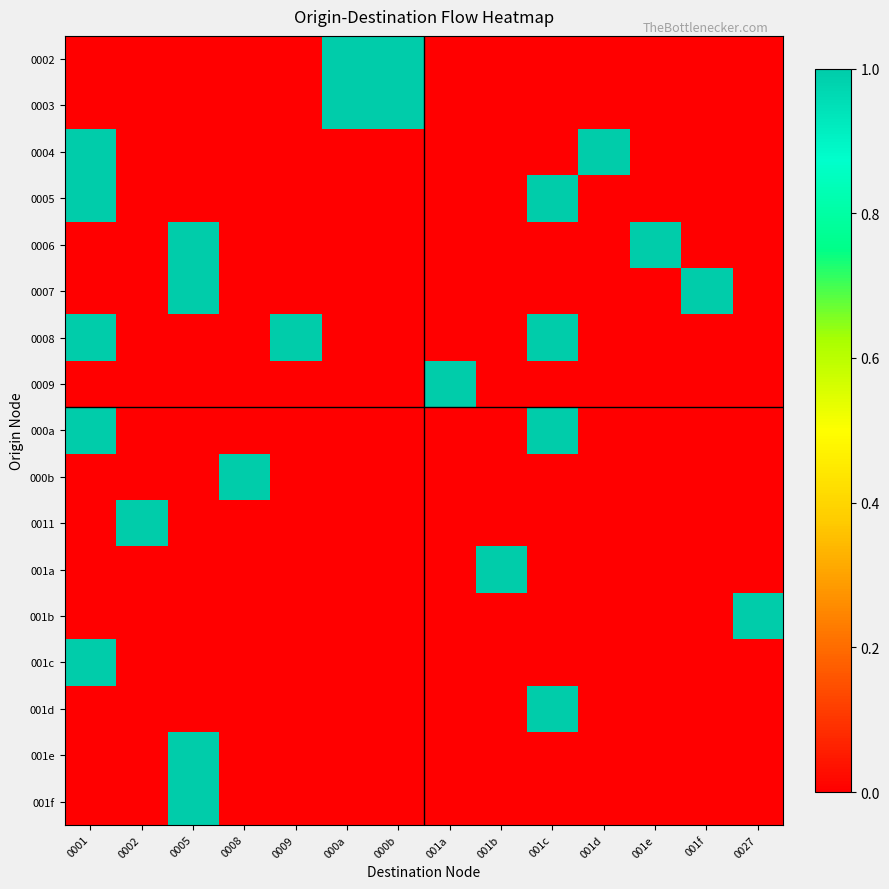

Reading left to right, what are all the values shown in this chart?

0002: 0001=0	0002=0	0005=0	0008=0	0009=0	000a=1	000b=1	001a=0	001b=0	001c=0	001d=0	001e=0	001f=0	0027=0
0003: 0001=0	0002=0	0005=0	0008=0	0009=0	000a=1	000b=1	001a=0	001b=0	001c=0	001d=0	001e=0	001f=0	0027=0
0004: 0001=1	0002=0	0005=0	0008=0	0009=0	000a=0	000b=0	001a=0	001b=0	001c=0	001d=1	001e=0	001f=0	0027=0
0005: 0001=1	0002=0	0005=0	0008=0	0009=0	000a=0	000b=0	001a=0	001b=0	001c=1	001d=0	001e=0	001f=0	0027=0
0006: 0001=0	0002=0	0005=1	0008=0	0009=0	000a=0	000b=0	001a=0	001b=0	001c=0	001d=0	001e=1	001f=0	0027=0
0007: 0001=0	0002=0	0005=1	0008=0	0009=0	000a=0	000b=0	001a=0	001b=0	001c=0	001d=0	001e=0	001f=1	0027=0
0008: 0001=1	0002=0	0005=0	0008=0	0009=1	000a=0	000b=0	001a=0	001b=0	001c=1	001d=0	001e=0	001f=0	0027=0
0009: 0001=0	0002=0	0005=0	0008=0	0009=0	000a=0	000b=0	001a=1	001b=0	001c=0	001d=0	001e=0	001f=0	0027=0
000a: 0001=1	0002=0	0005=0	0008=0	0009=0	000a=0	000b=0	001a=0	001b=0	001c=1	001d=0	001e=0	001f=0	0027=0
000b: 0001=0	0002=0	0005=0	0008=1	0009=0	000a=0	000b=0	001a=0	001b=0	001c=0	001d=0	001e=0	001f=0	0027=0
0011: 0001=0	0002=1	0005=0	0008=0	0009=0	000a=0	000b=0	001a=0	001b=0	001c=0	001d=0	001e=0	001f=0	0027=0
001a: 0001=0	0002=0	0005=0	0008=0	0009=0	000a=0	000b=0	001a=0	001b=1	001c=0	001d=0	001e=0	001f=0	0027=0
001b: 0001=0	0002=0	0005=0	0008=0	0009=0	000a=0	000b=0	001a=0	001b=0	001c=0	001d=0	001e=0	001f=0	0027=1
001c: 0001=1	0002=0	0005=0	0008=0	0009=0	000a=0	000b=0	001a=0	001b=0	001c=0	001d=0	001e=0	001f=0	0027=0
001d: 0001=0	0002=0	0005=0	0008=0	0009=0	000a=0	000b=0	001a=0	001b=0	001c=1	001d=0	001e=0	001f=0	0027=0
001e: 0001=0	0002=0	0005=1	0008=0	0009=0	000a=0	000b=0	001a=0	001b=0	001c=0	001d=0	001e=0	001f=0	0027=0
001f: 0001=0	0002=0	0005=1	0008=0	0009=0	000a=0	000b=0	001a=0	001b=0	001c=0	001d=0	001e=0	001f=0	0027=0